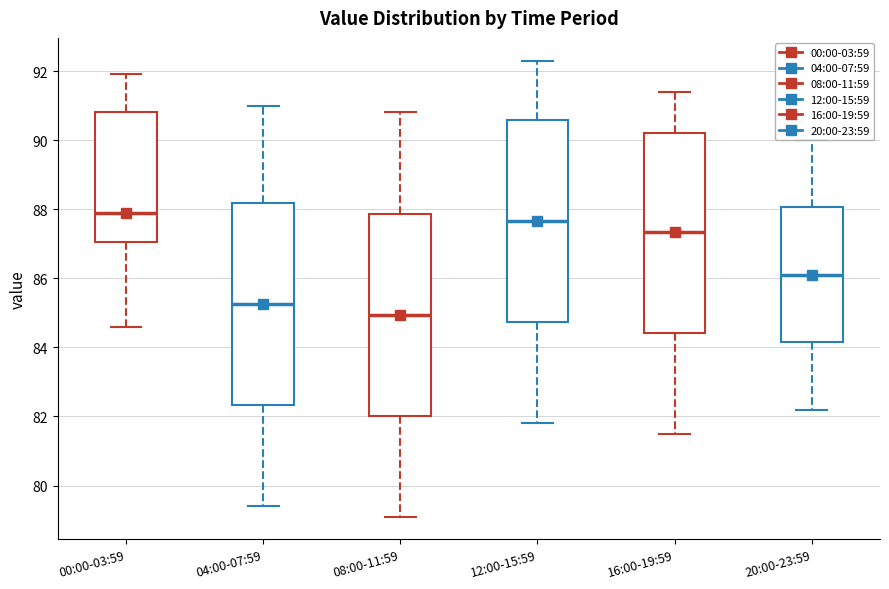

Where is the lower edge of the box for 16:00-19:59 on the y-axis? The values are not printed on the chart, so give them approximately, as read against the axis.

84.4